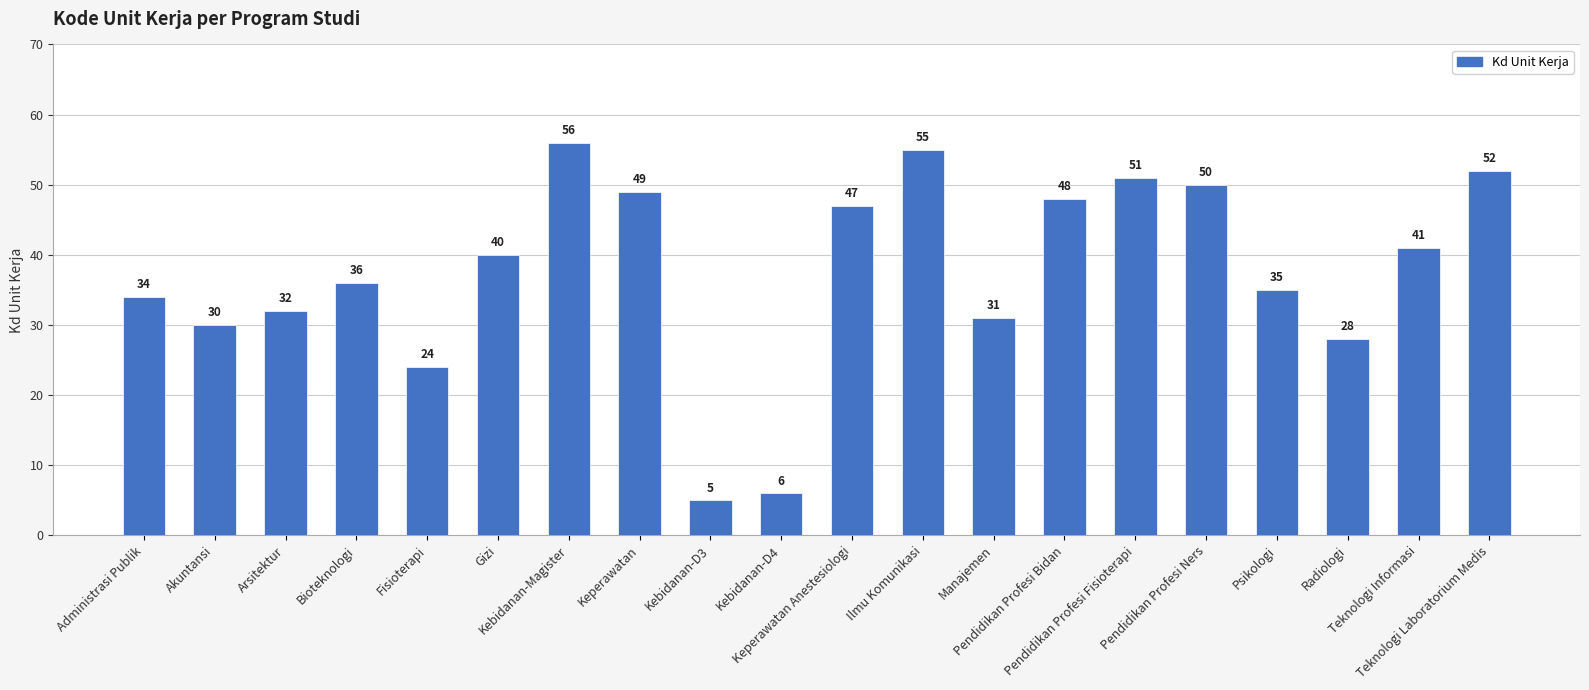

At which label is the value closest to 30?

Akuntansi